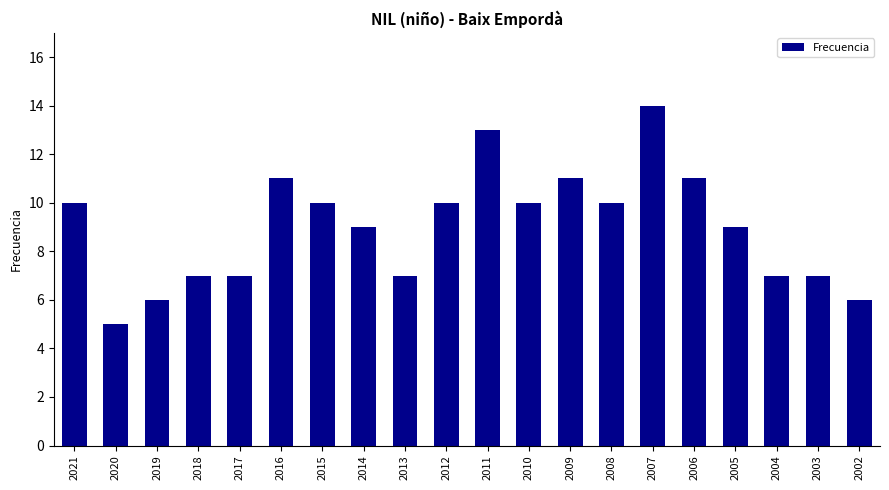

What is the difference between the second highest and minimum values?

8